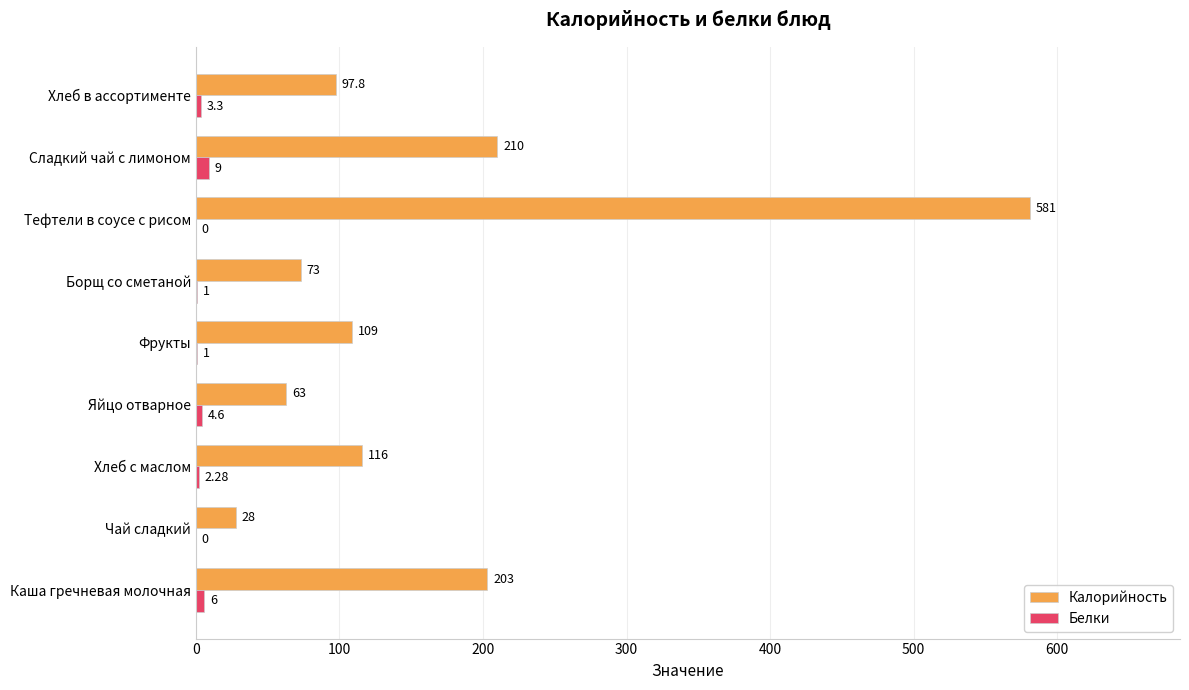

Which category has the highest value in the Белки series?

Сладкий чай с лимоном